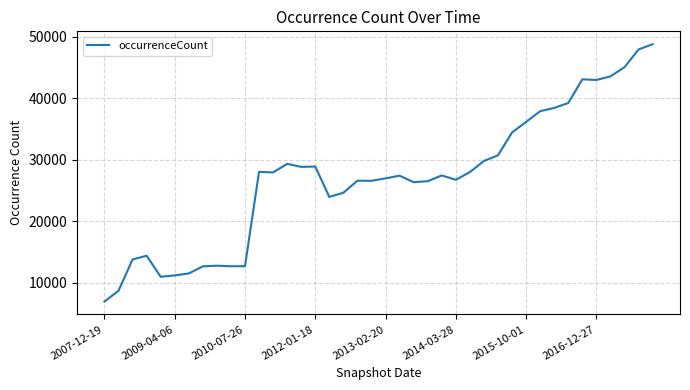

What is the difference between the maximum and minimum values?

41796